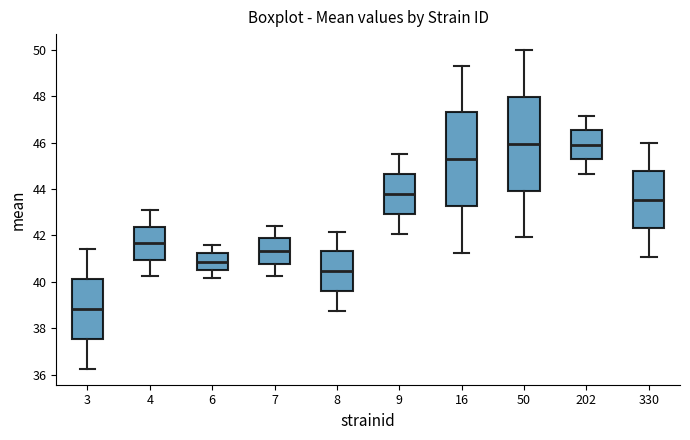

Which box has the lowest median line?

3